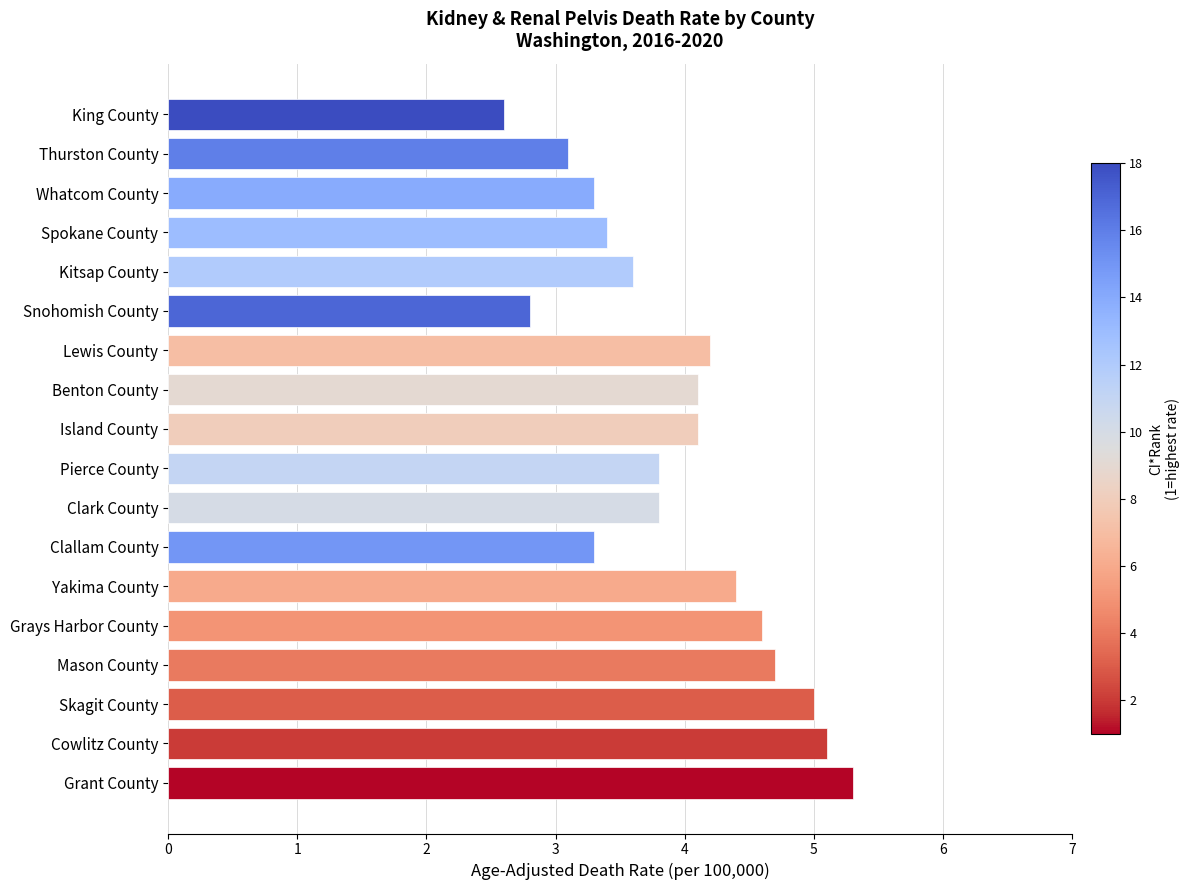

Which category has the highest value across all series?

Grant County